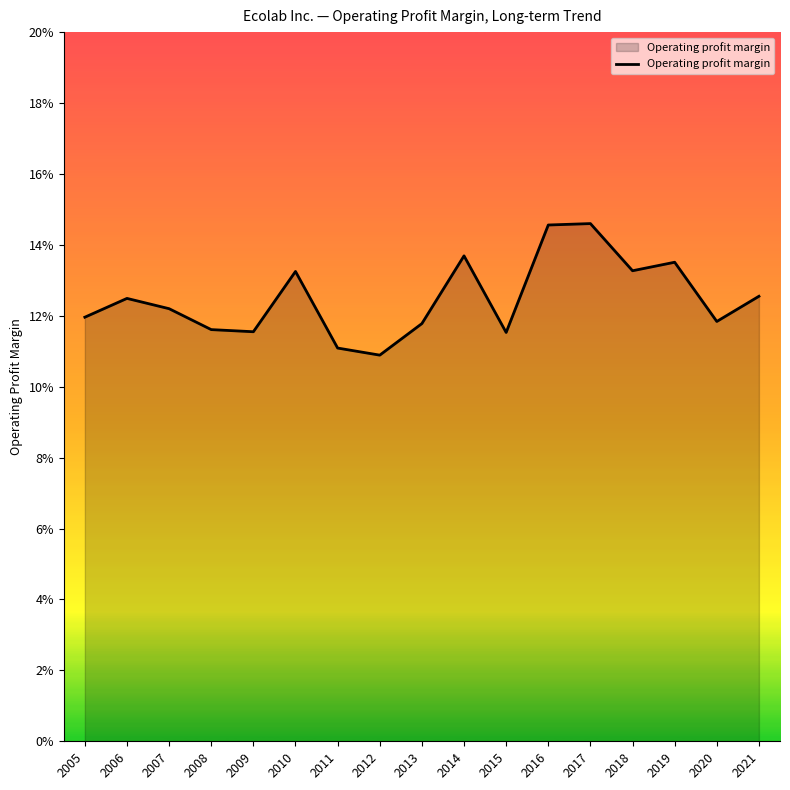

Reading right to left, transcribe all the data shown in this chart.

2021=0.1	2020=0.1	2019=0.1	2018=0.1	2017=0.1	2016=0.1	2015=0.1	2014=0.1	2013=0.1	2012=0.1	2011=0.1	2010=0.1	2009=0.1	2008=0.1	2007=0.1	2006=0.1	2005=0.1